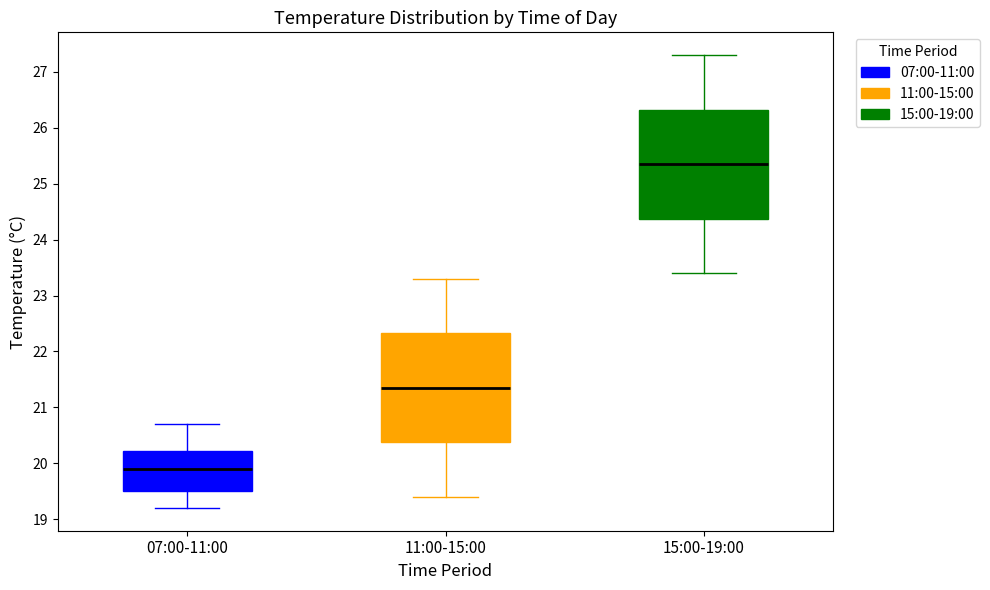

Where does the lower whisker of the box for 11:00-15:00 end on the y-axis? The values are not printed on the chart, so give them approximately, as read against the axis.

19.4